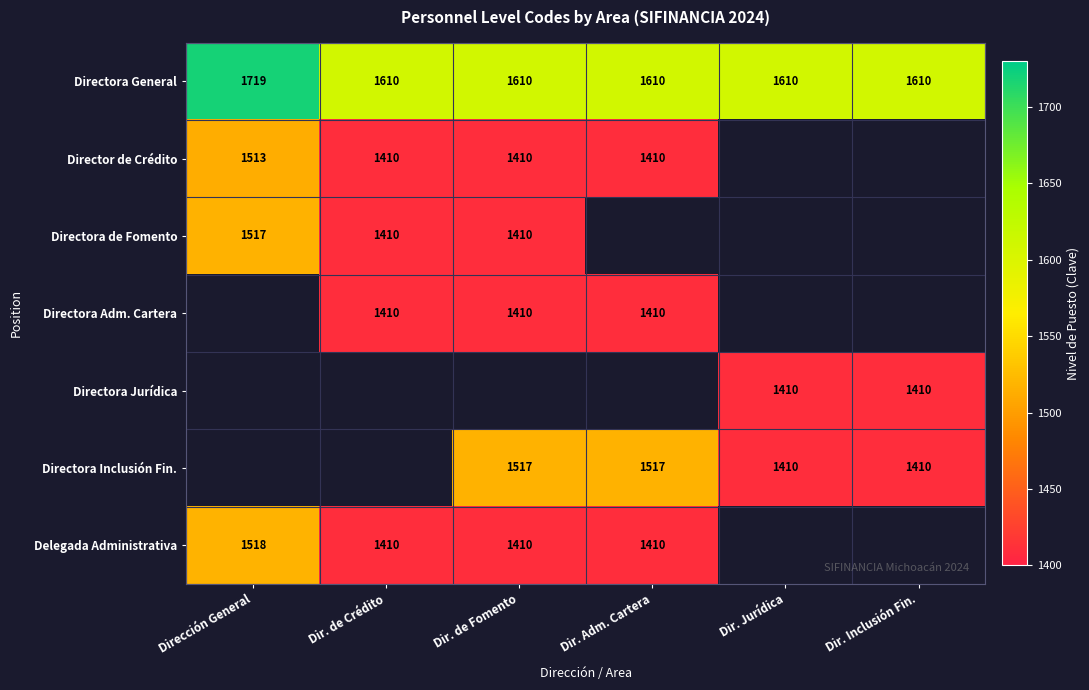

The value of Directora General at Dir. de Crédito is 1610. True or false?

True